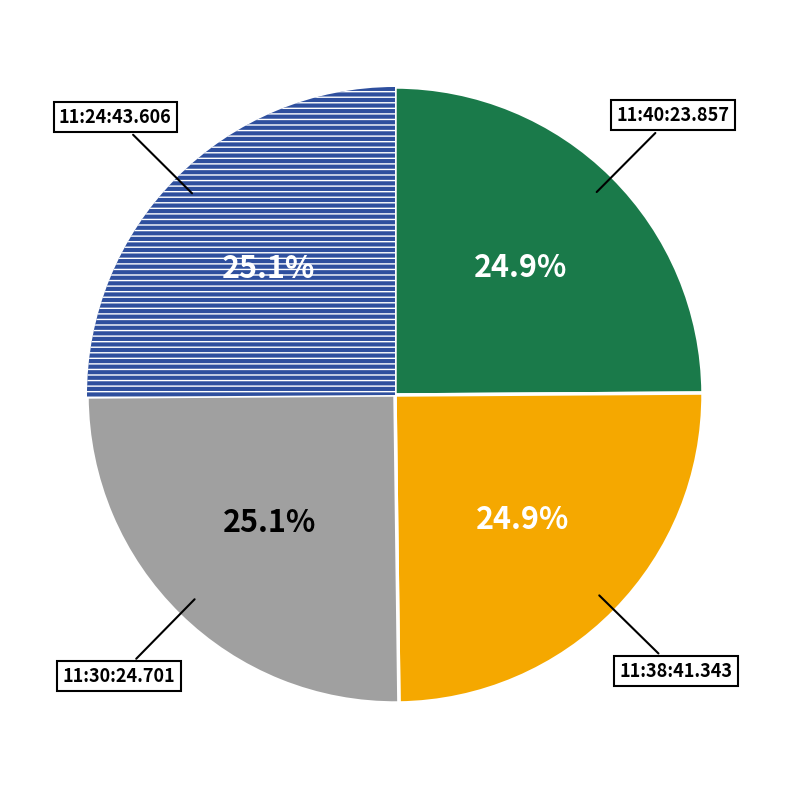

How many segments does this pie chart have?

4